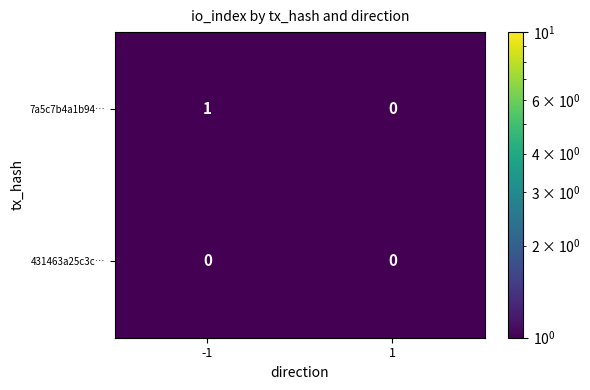

List the labels in order of 7a5c7b4a1b94… value, smallest first.

1, -1